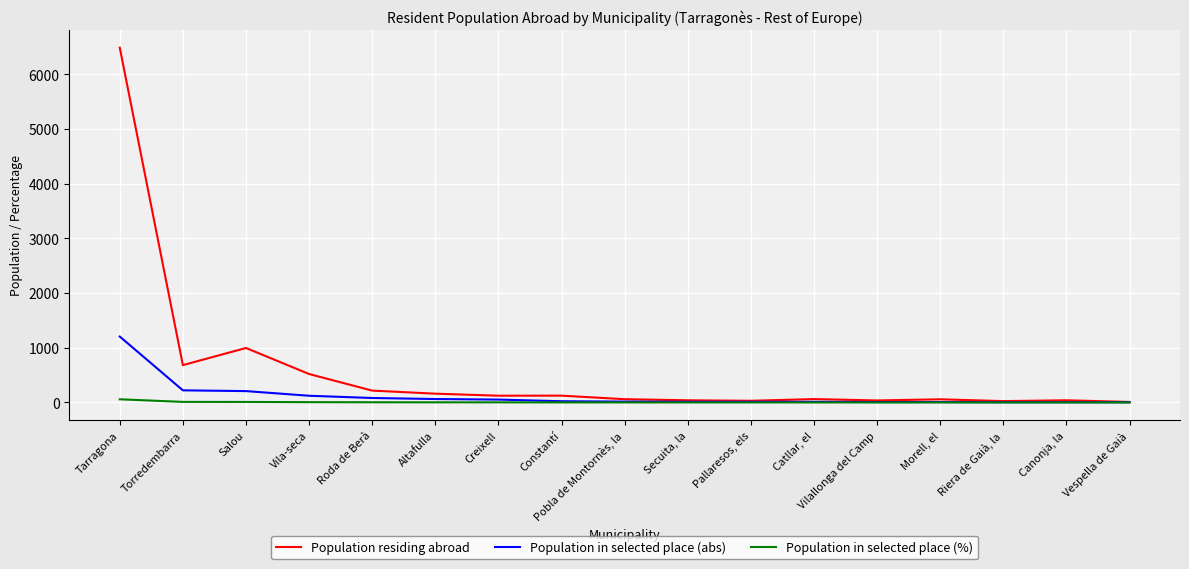

At which category is the sum across all series the highest?

Tarragona